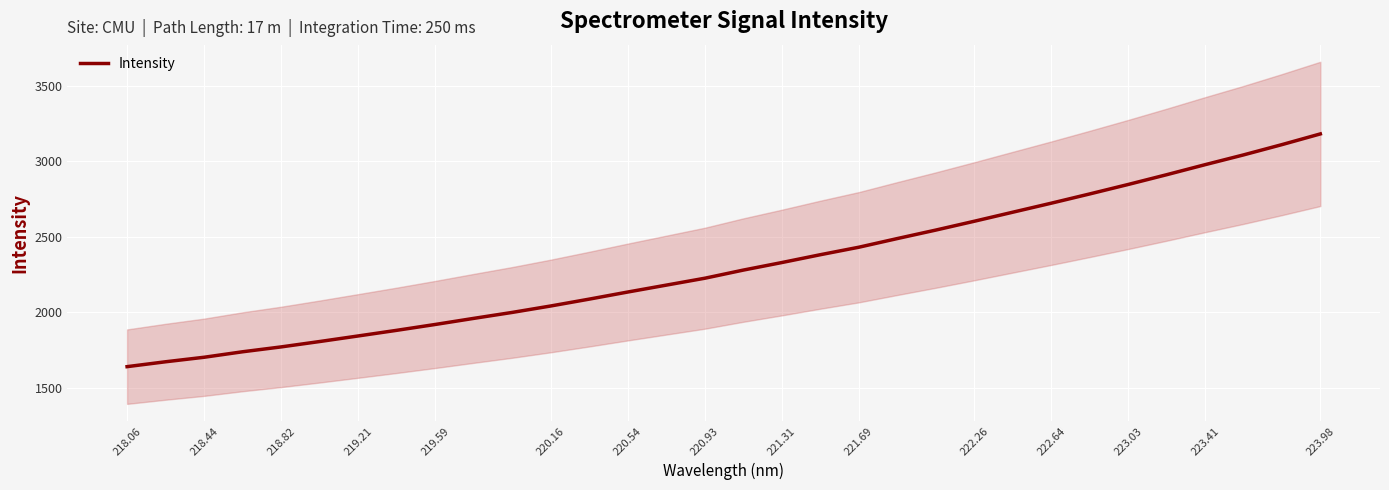

True or false: the data has more than 1 interior local peaks.

False